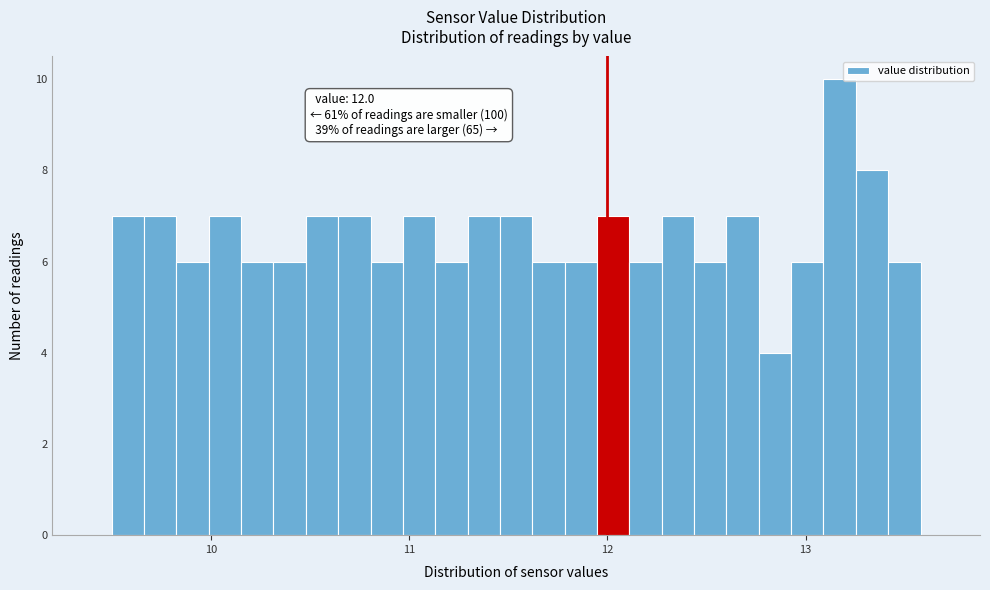

Read against the x-axis, roughly where is the centre of the tallest bar?

13.2